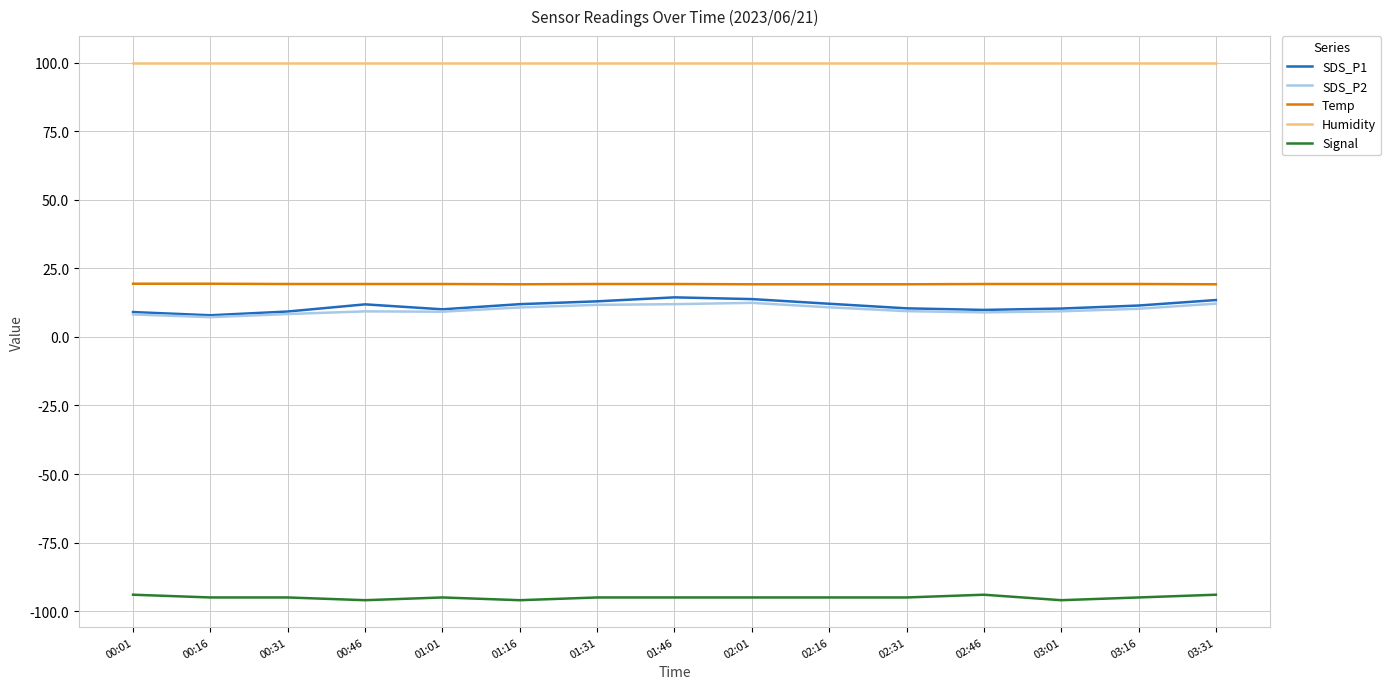

True or false: Humidity has a value of 99.9 at 02:31.

True